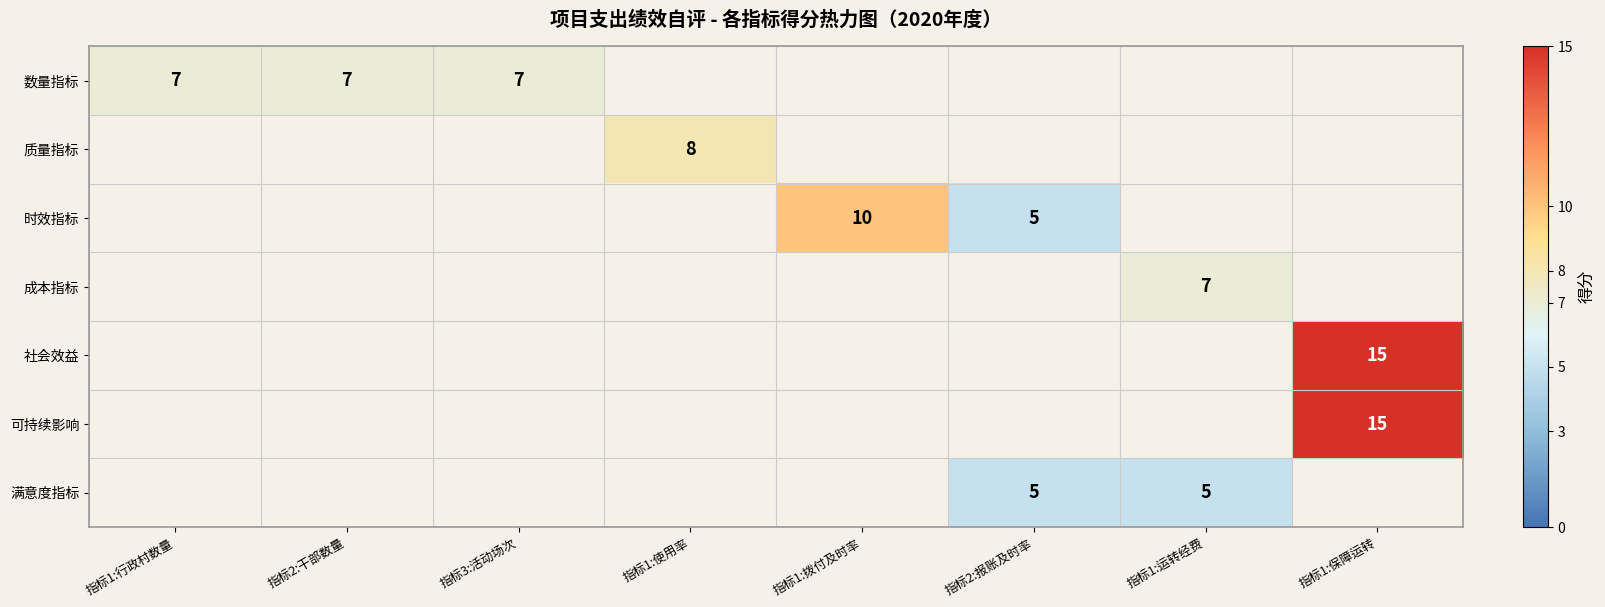

True or false: 满意度指标 has a value of 8 at 指标2:报账及时率.

False